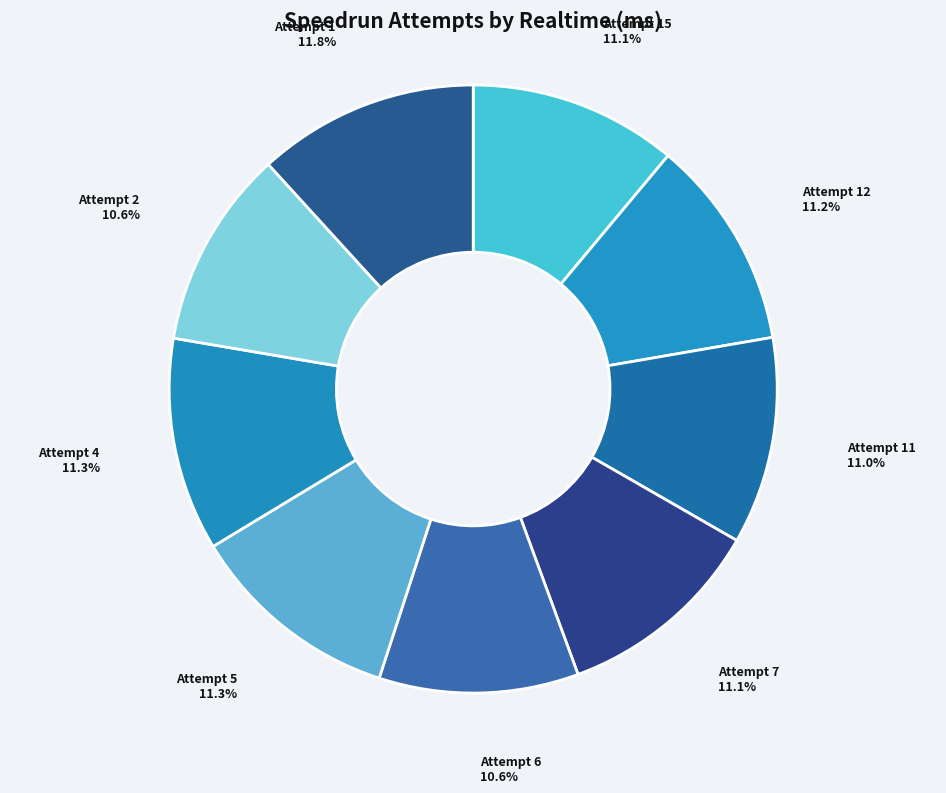

What is the ratio of the value at Attempt 6 to the value at Attempt 4?

0.9